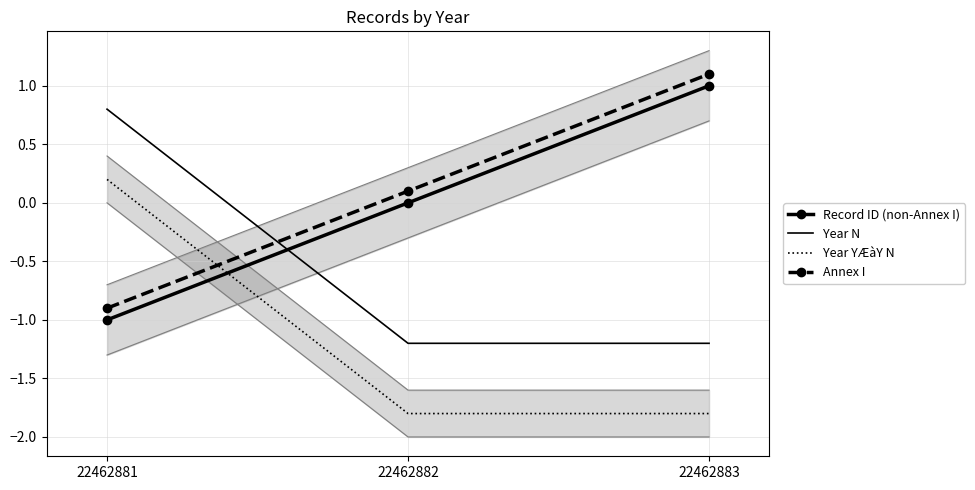

Does the chart have visible grid lines?

Yes